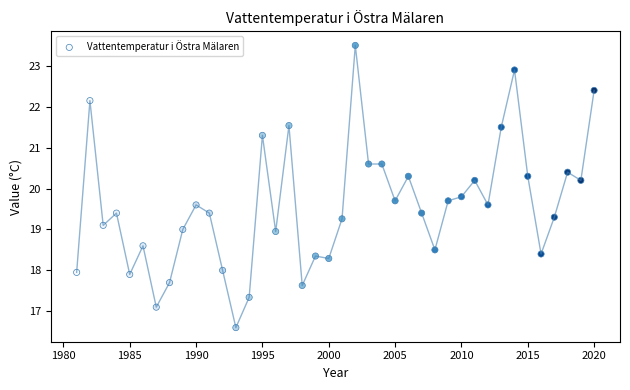

What is the range of Y values (max minus min)?

6.9